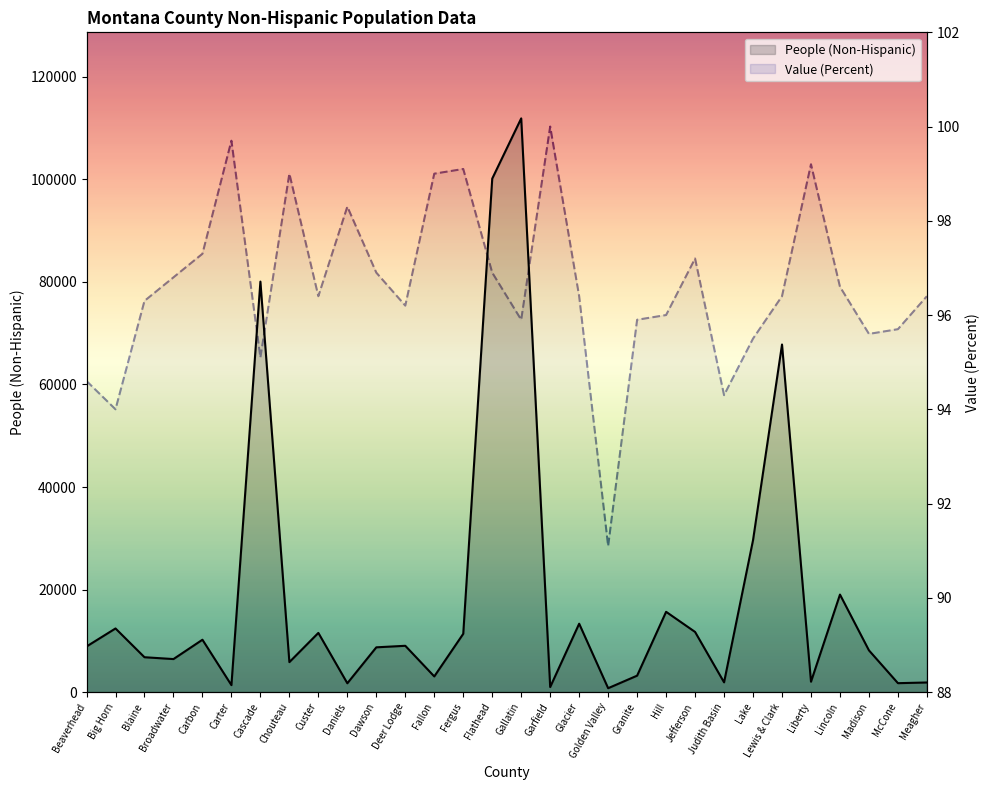

What is the label of the 1st point from the left?

Beaverhead